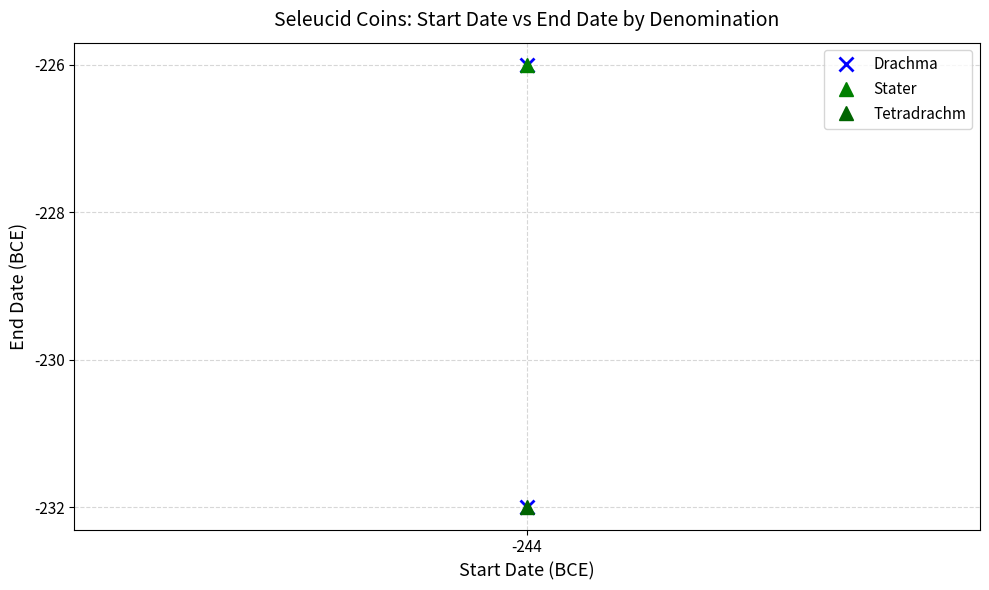

How many data points are less than -226?

1